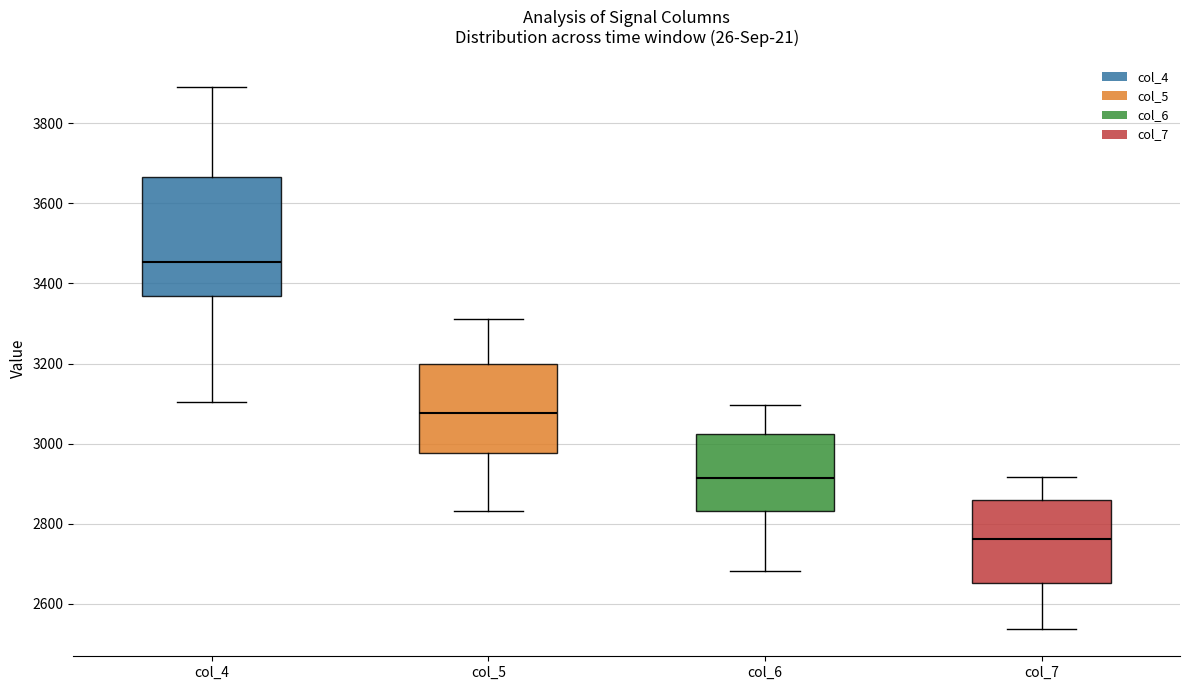

Which box's median line is the highest?

col_4